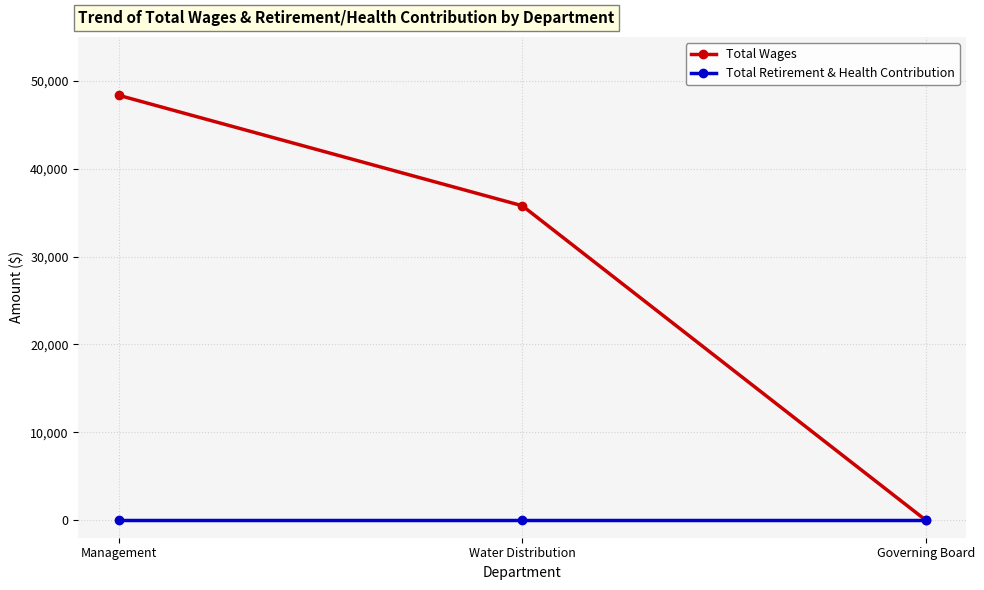

Is it true that Total Wages equals 35781 at Water Distribution?

True